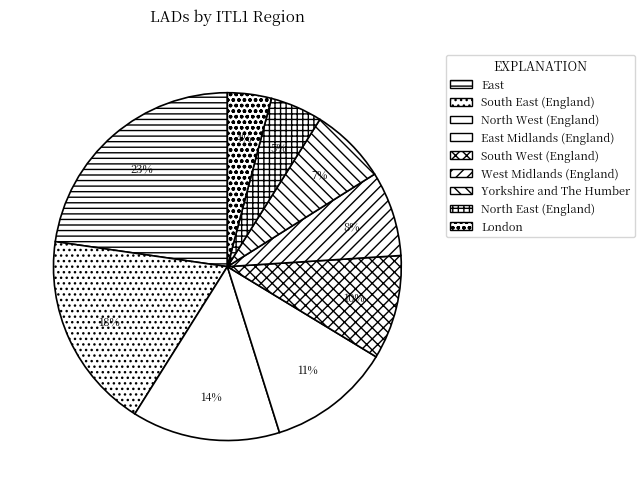

What is the ratio of the value at Yorkshire and The Humber to the value at London?

1.8